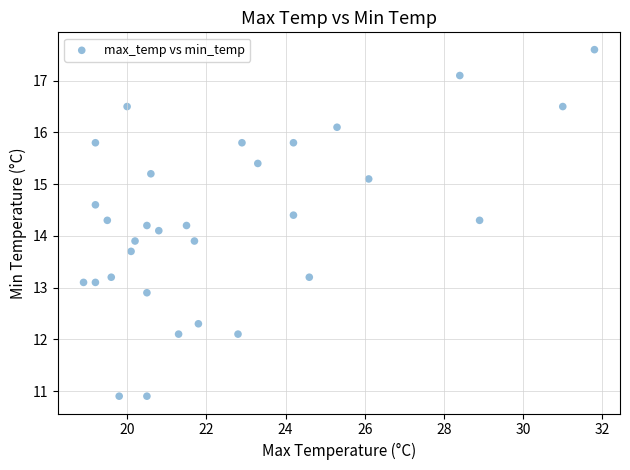

What is the range of X values (max minus min)?

12.9